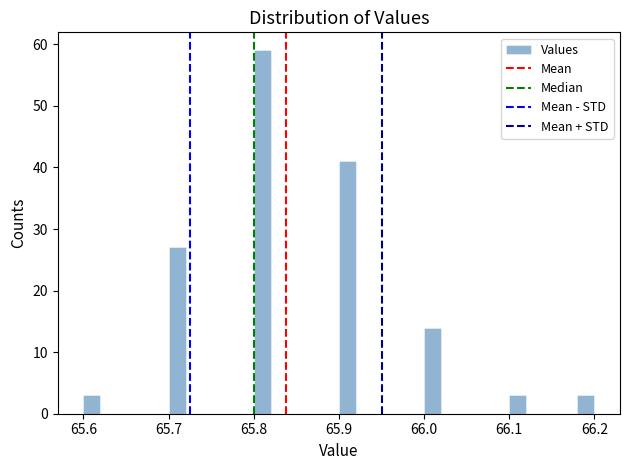

Around what value on the x-axis is the tallest bar? Give the approximate position of its centre, as read against the axis.

65.81